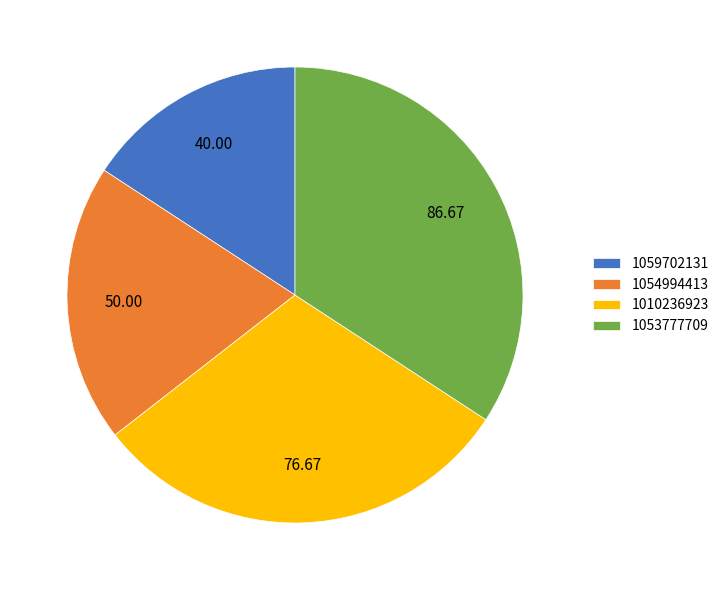

Is 1059702131 the majority of the pie?

No